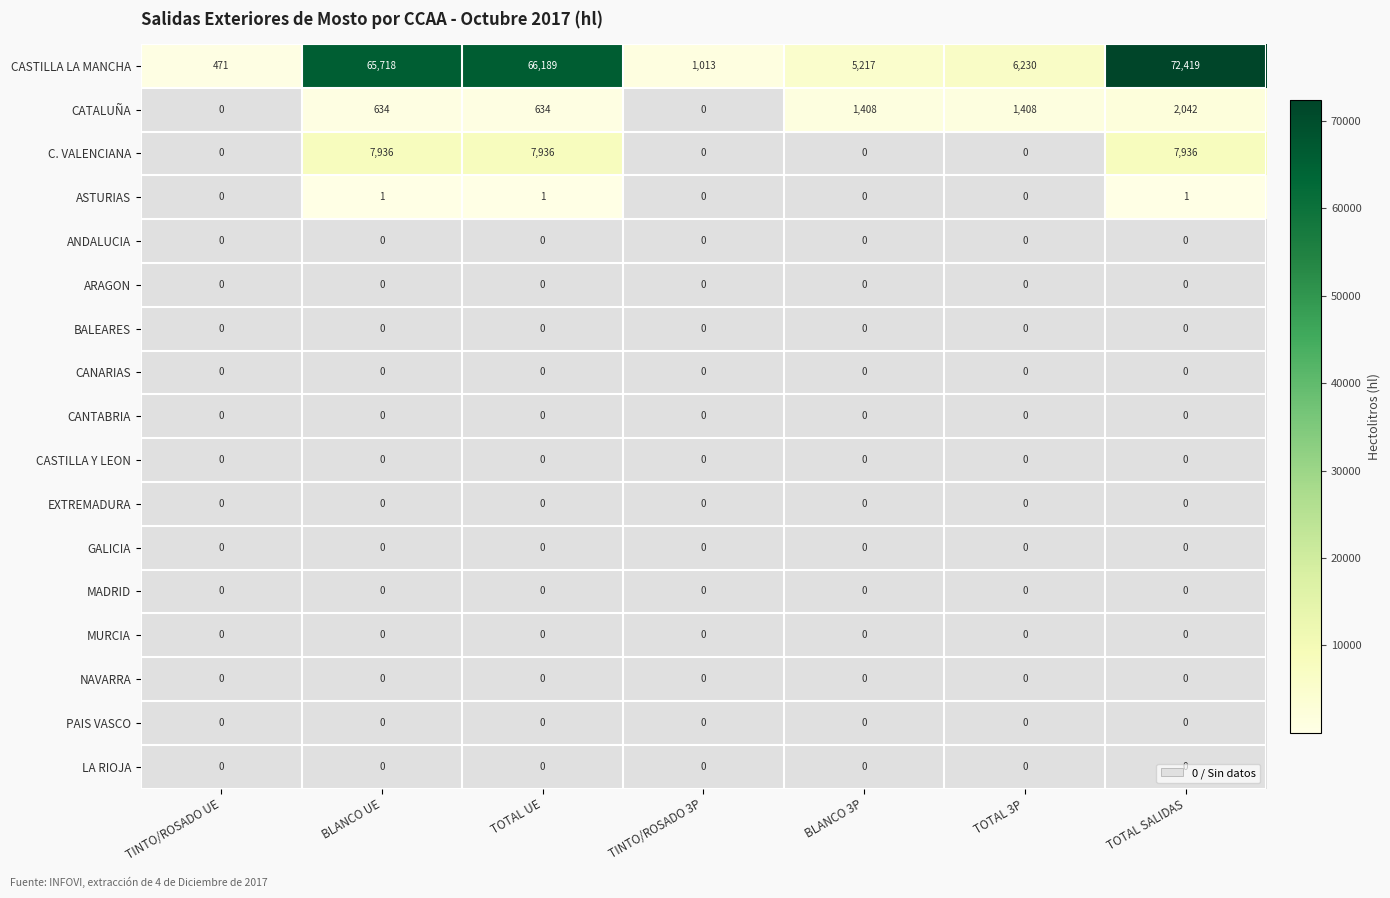

What is the spread (max minus min) of values at BLANCO 3P?

5217